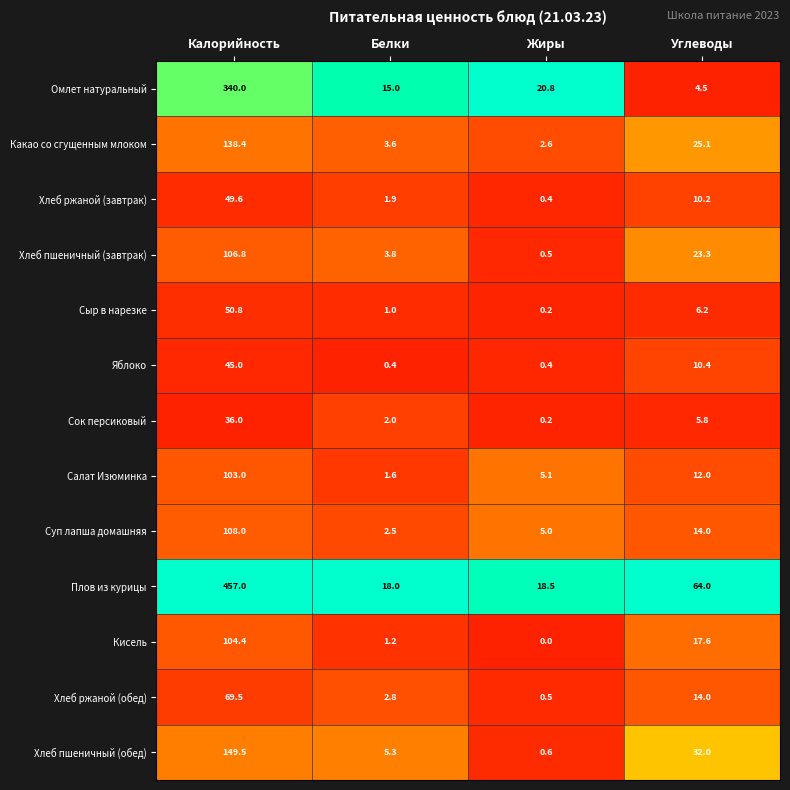

Is the value of Какао со сгущенным млоком at Углеводы greater than the value of Сыр в нарезке at Калорийность?

No